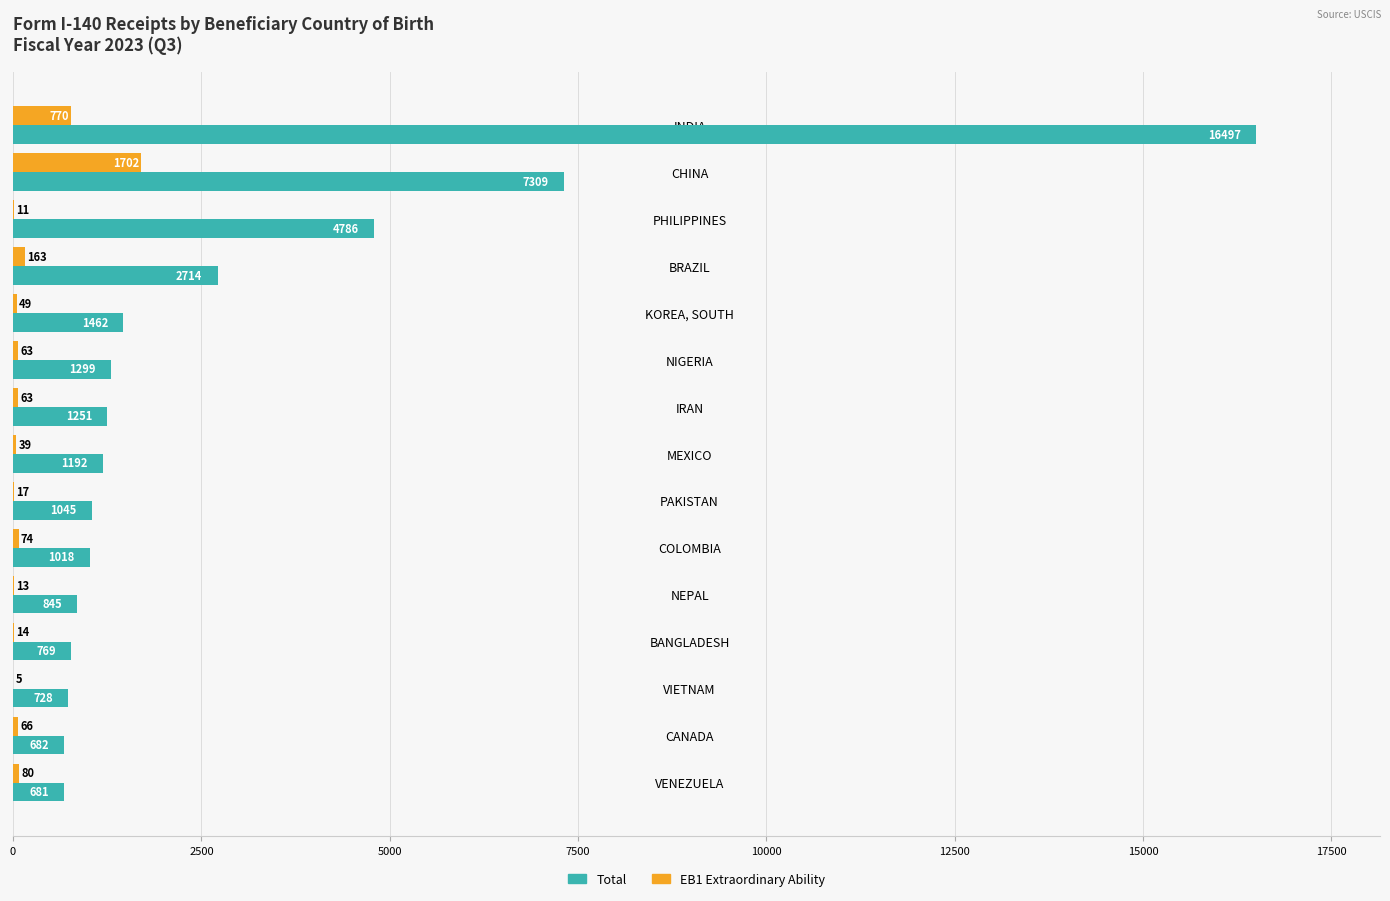

At which label does EB1 Extraordinary Ability reach its peak?

CHINA